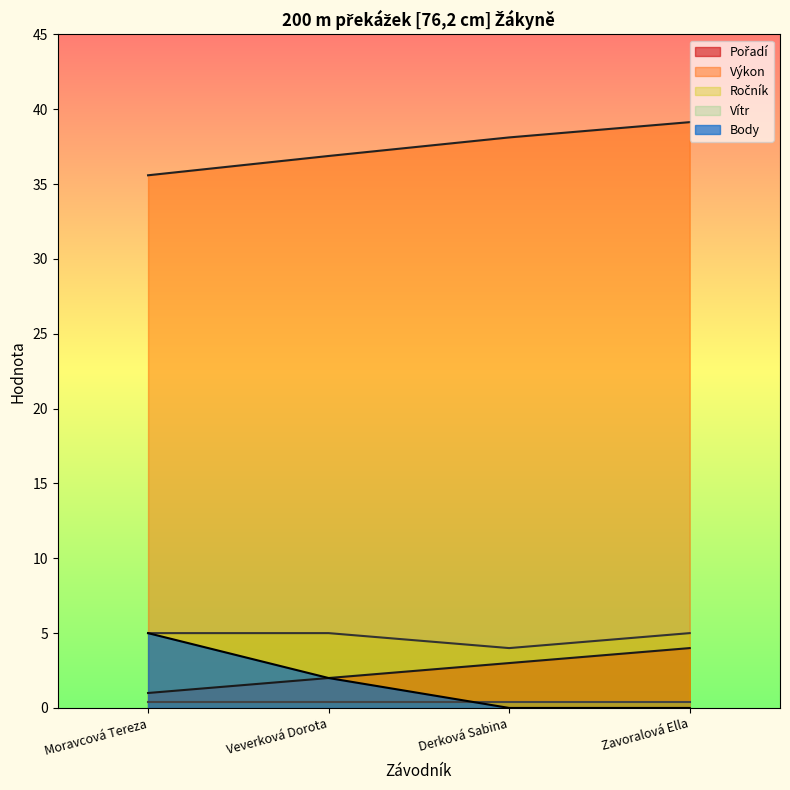

Is the value of Výkon at Moravcová Tereza greater than the value of Body at Moravcová Tereza?

Yes